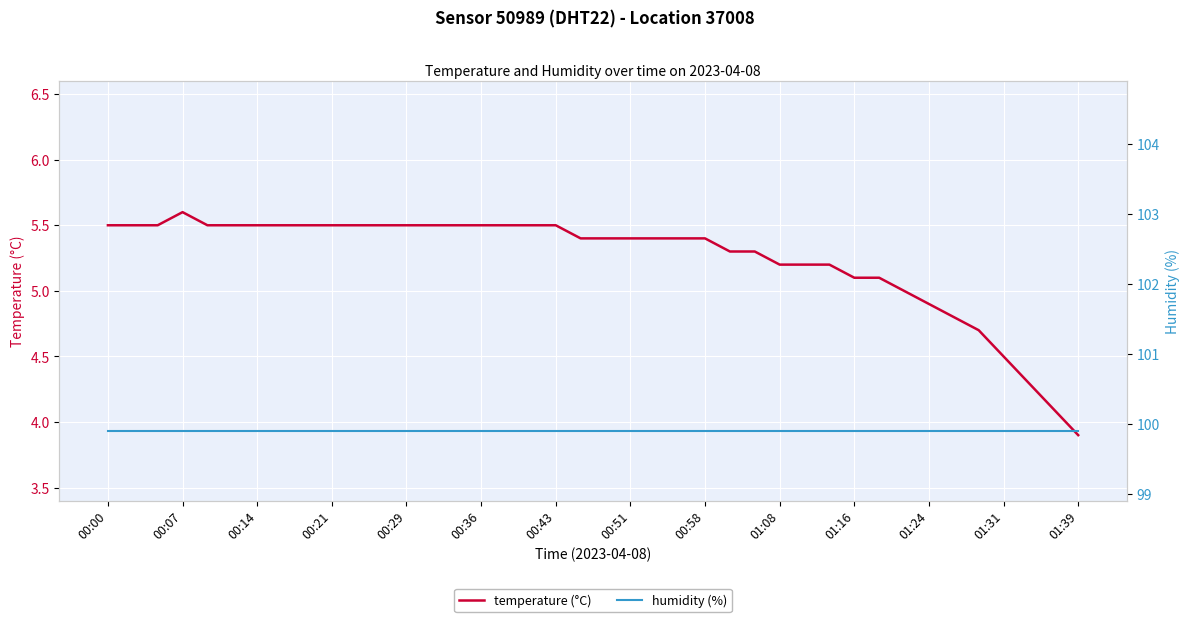

Which category has the lowest value in the temperature (°C) series?

01:39